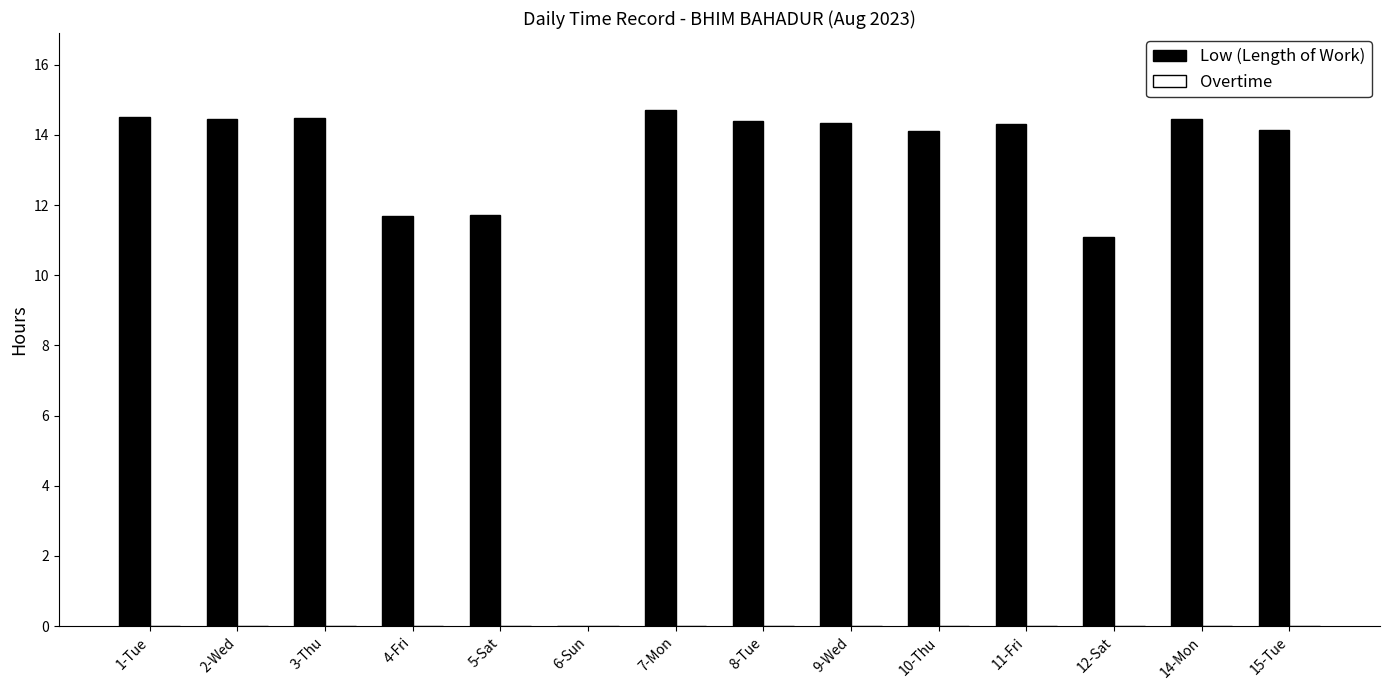

The chart shows a value of 23.9 at 9-Wed. True or false?

False